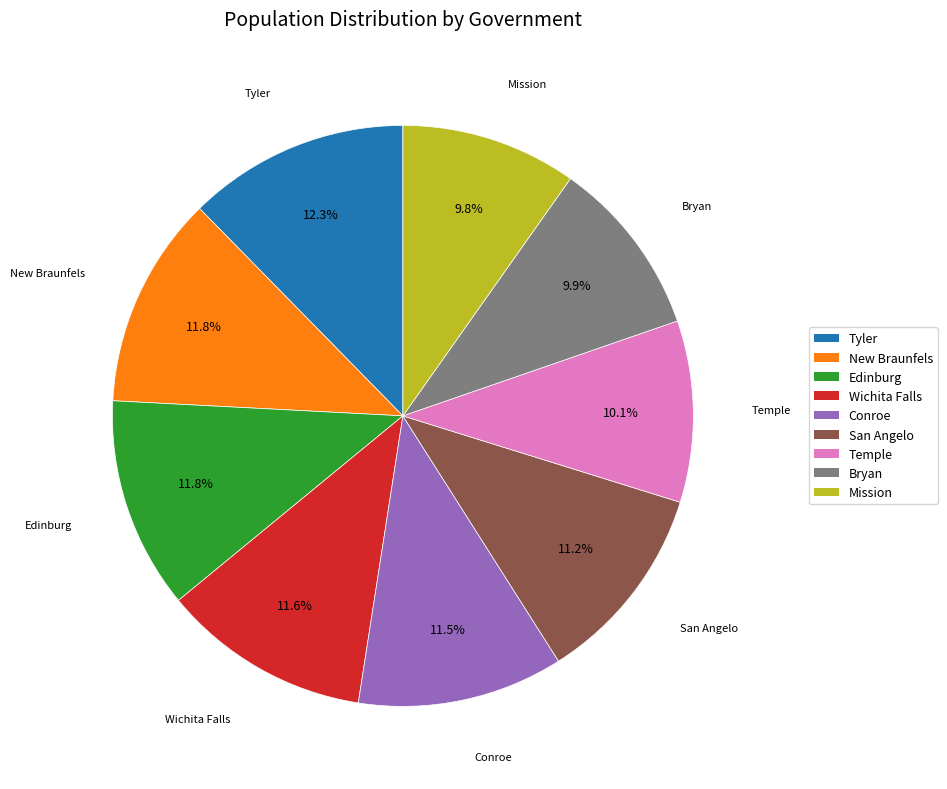

How many slices are in this pie chart?

9